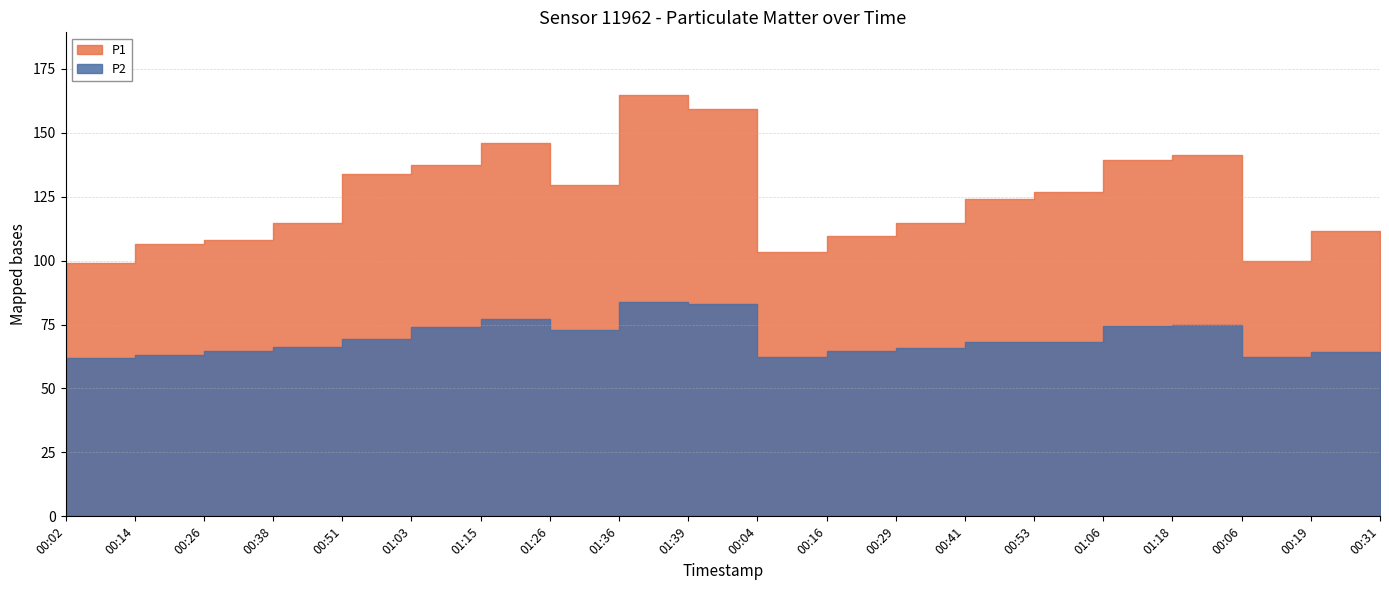

What is the average value of the P2 series?

69.2